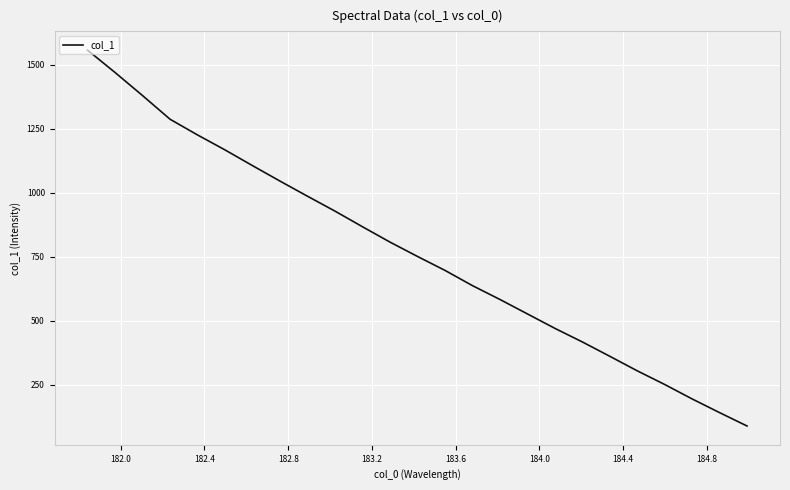

What is the minimum value shown in the chart?

88.6